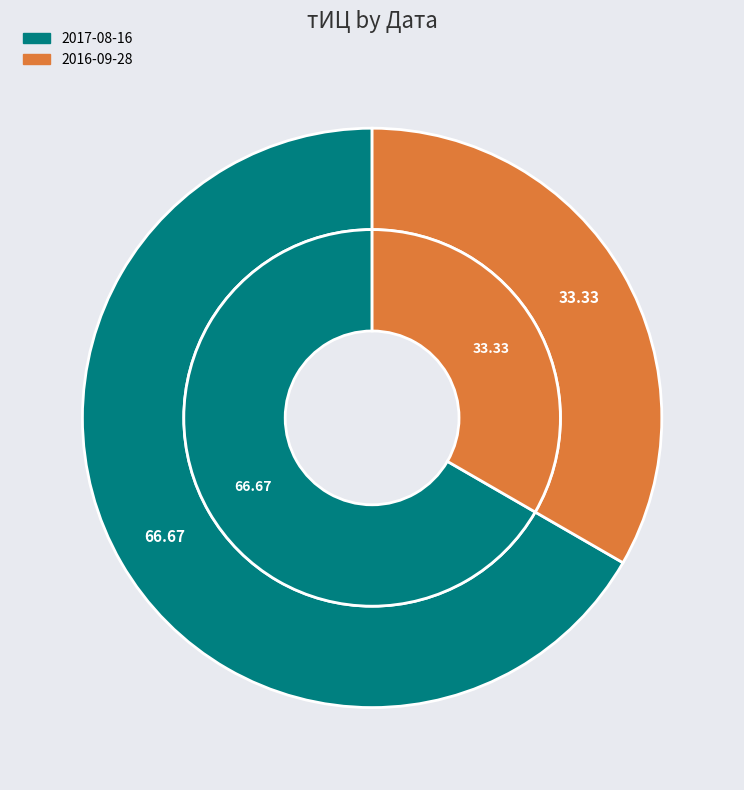

Which category accounts for the majority?

2017-08-16